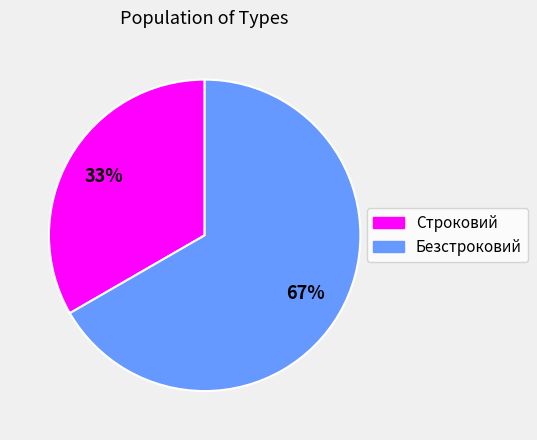

Combined, do Безстроковий and Строковий account for over 50%?

Yes